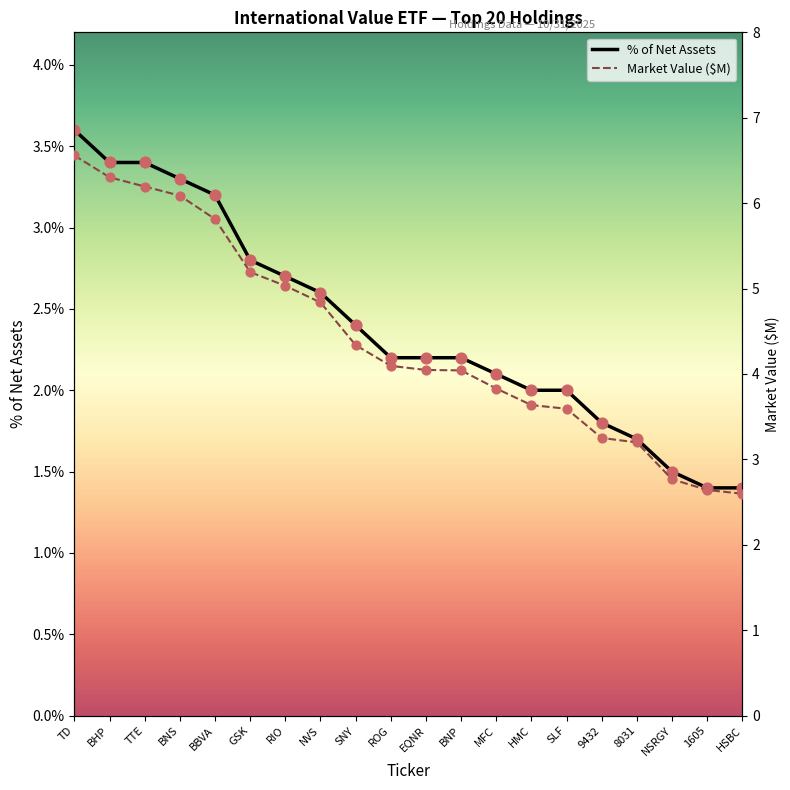

At how many categories does at least one series exceed 4?

12